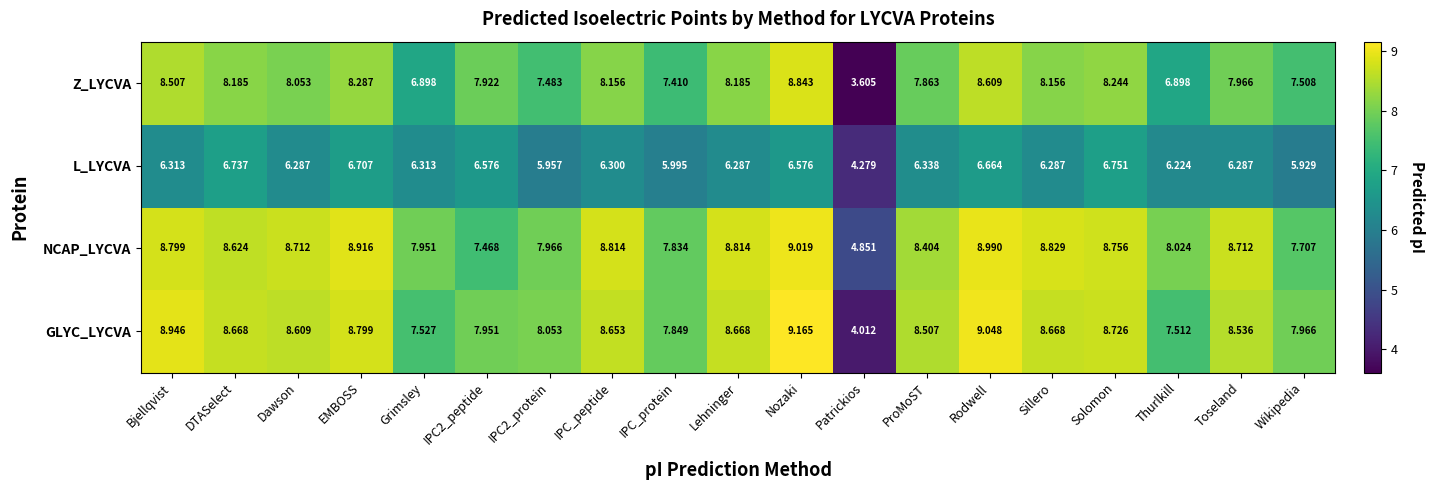

Where does the GLYC_LYCVA series first go above 8?

Bjellqvist